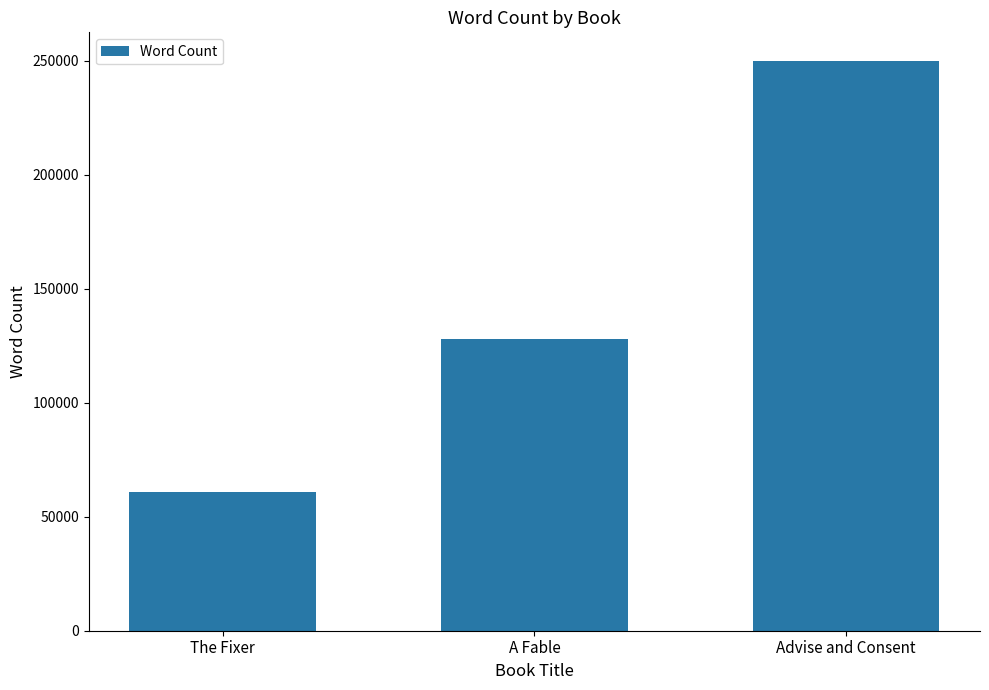

Where is the data nearest to the value 155500?

A Fable